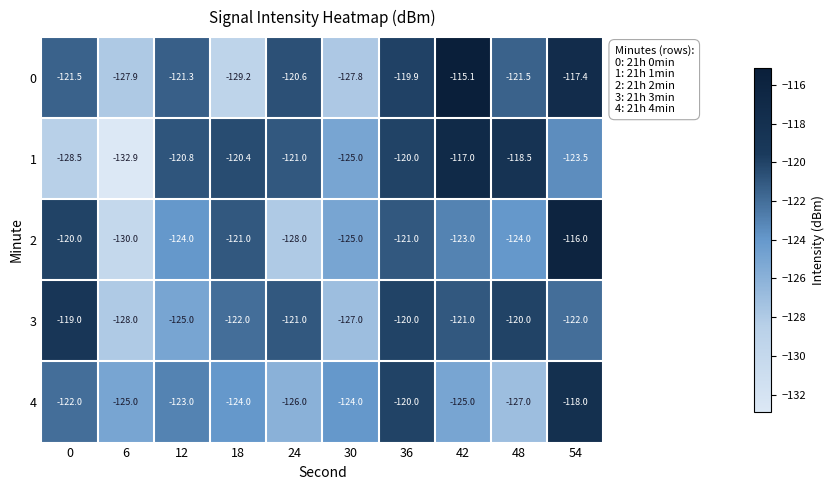

What is the difference between the 4 values at 42 and 12?

2.0